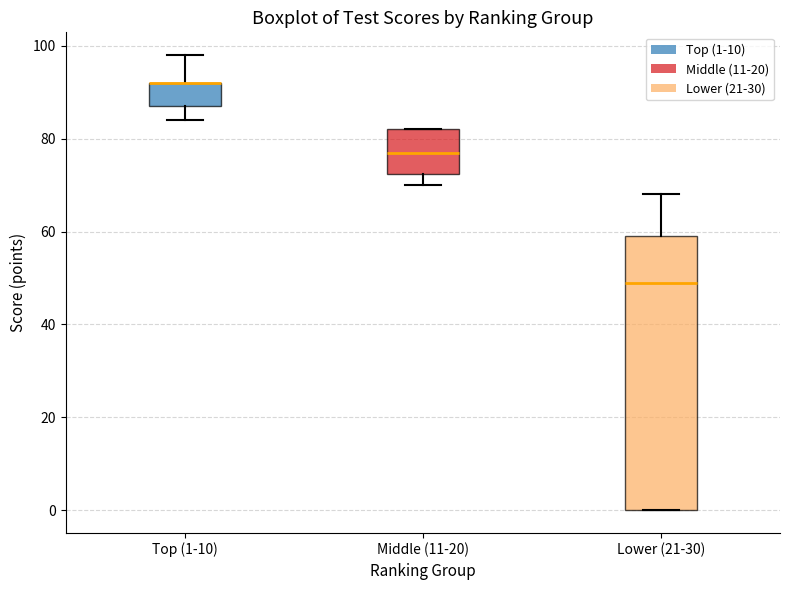

Reading left to right, read every box against the y-axis: the position of its median line, the range the box covers, and the ends of its whiskers. The values are not printed on the chart, so give them approximately, as read against the axis.

Top (1-10): median 92 (drawn on the box's upper edge), box 88 to 92, whiskers 84 to 98
Middle (11-20): median 78, box 72 to 82, whiskers 70 to 82
Lower (21-30): median 50, box 0 to 60, whiskers 0 to 68